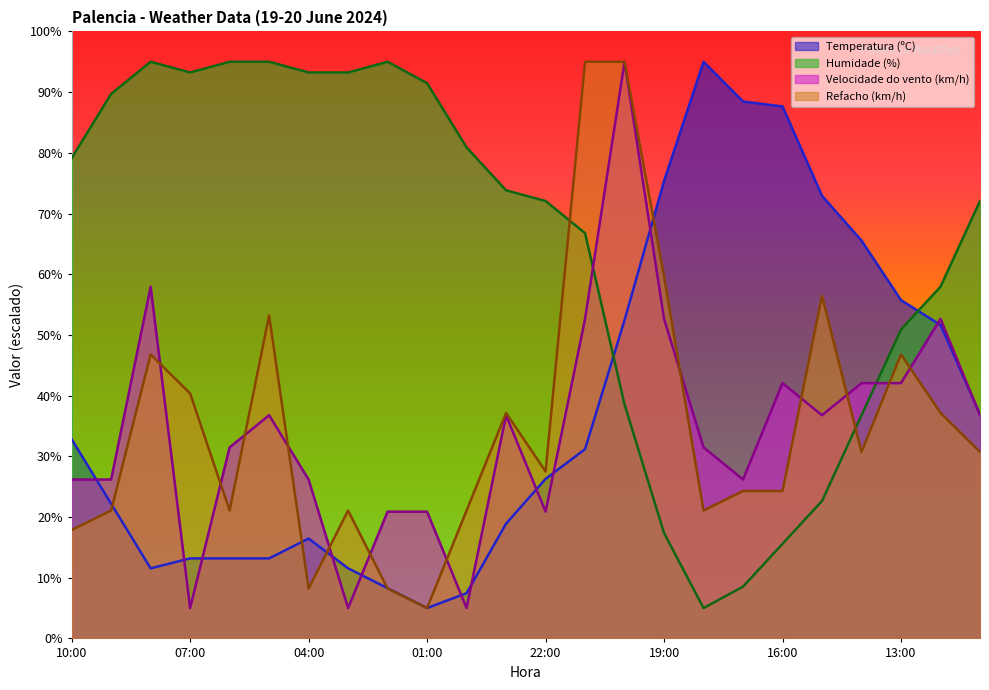

How many interior local valleys does the Velocidade do vento (km/h) series have?

6